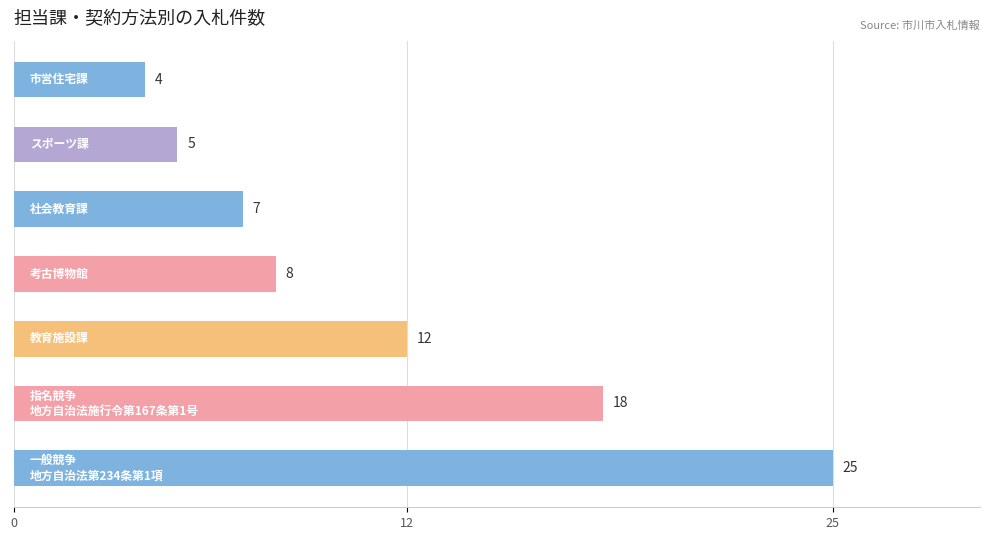

Reading bottom to top, what are all the values shown in this chart?

25	18	12	8	7	5	4